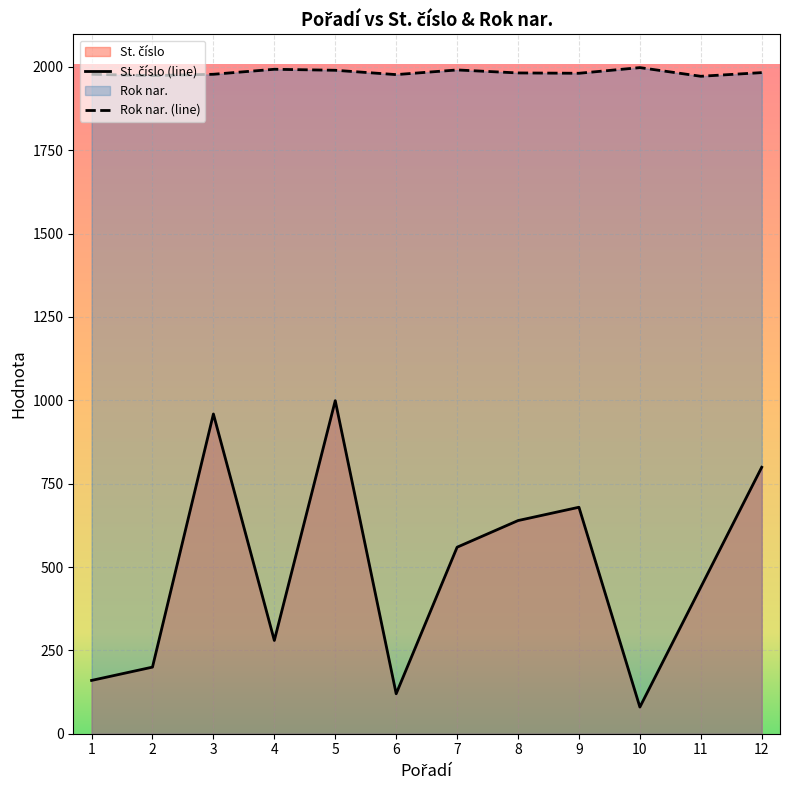

True or false: St. číslo (line) has a value of 76.6 at 1.

False